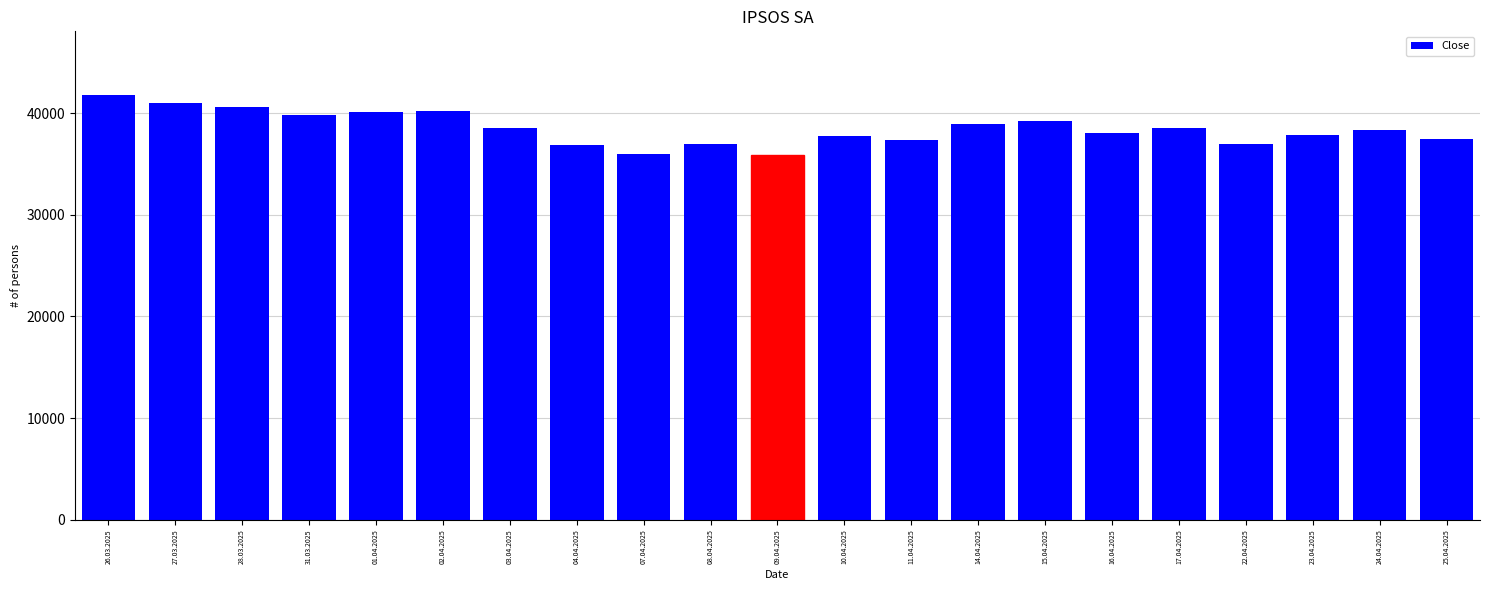

What is the maximum value shown in the chart?

41767